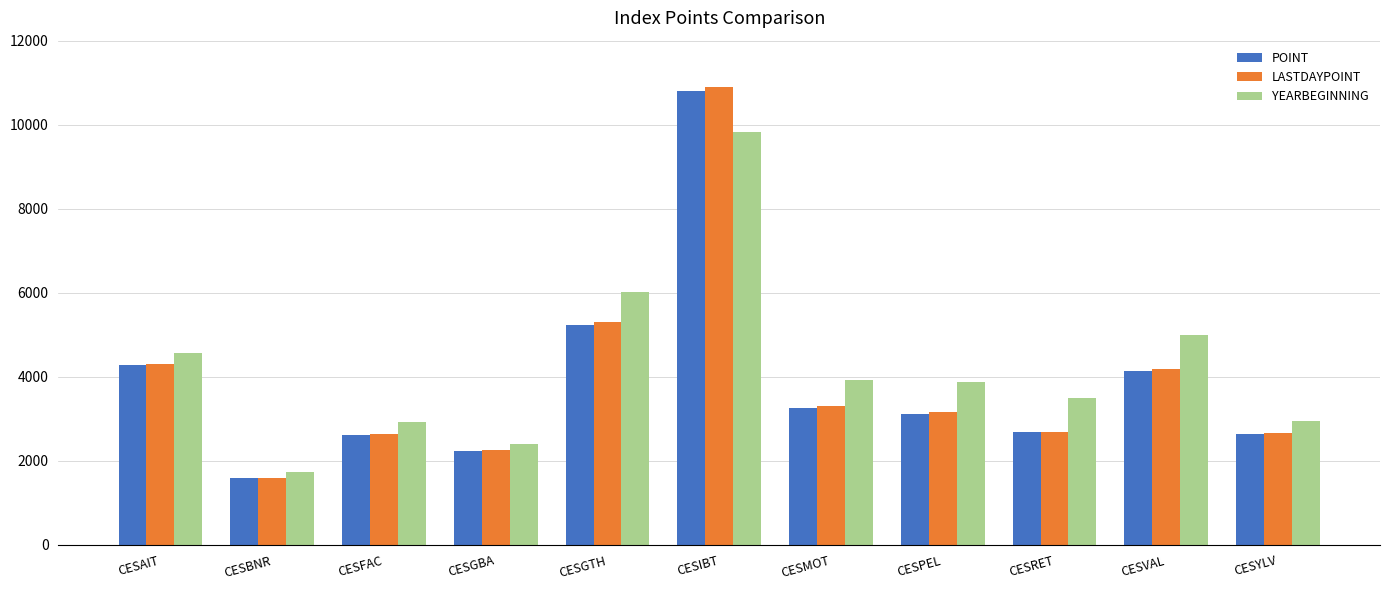

What is the average value of the LASTDAYPOINT series?

3909.5